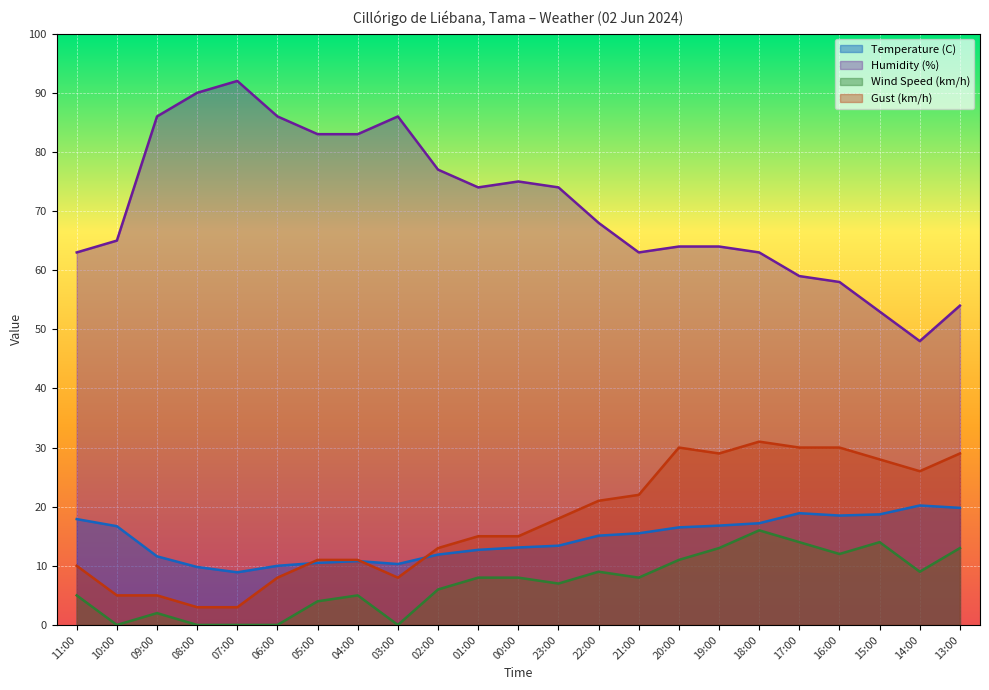

How many lines are shown in the chart?

4